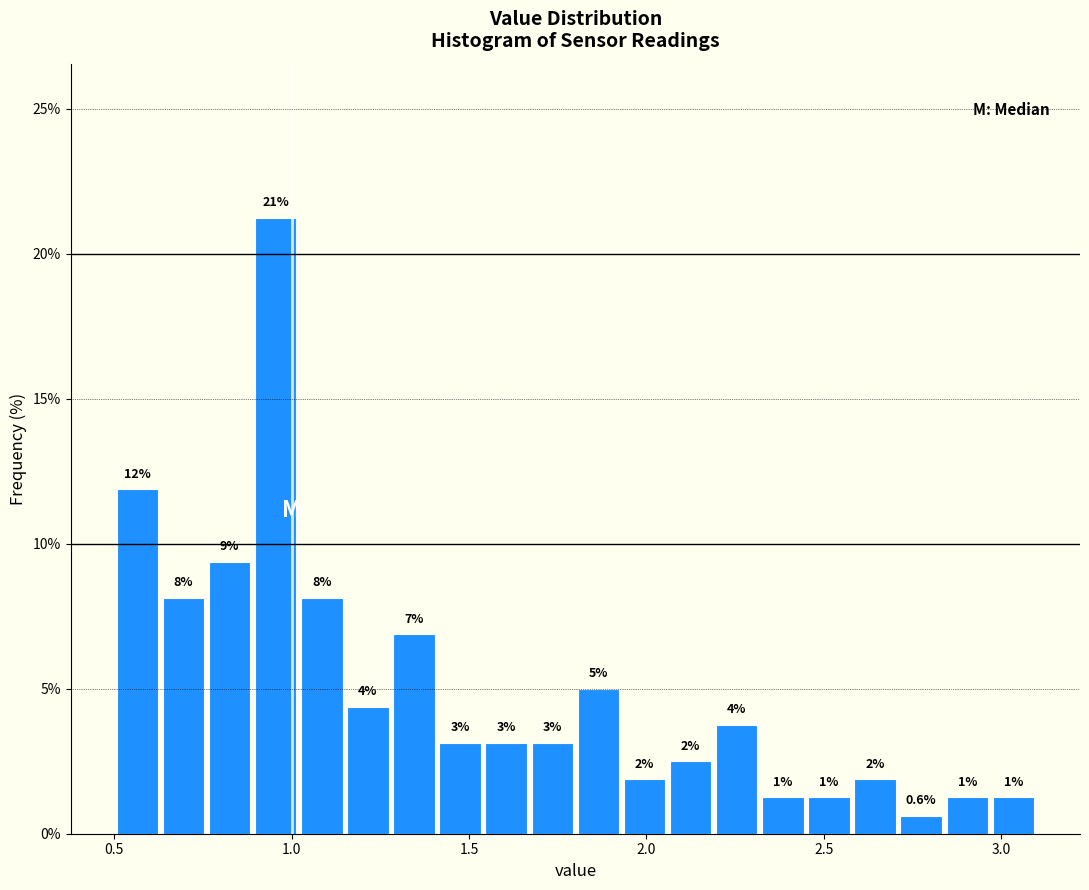

Read against the x-axis, roughly where is the centre of the tallest bar?

0.95